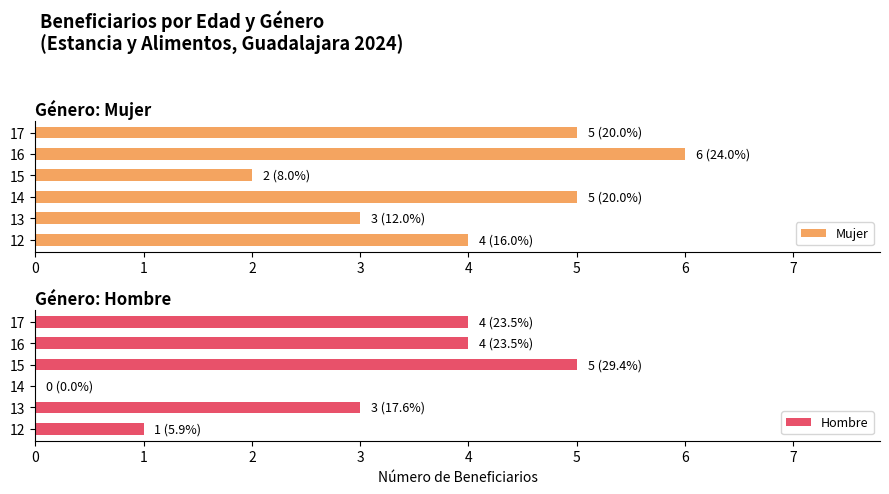

How many Hombre values are between 1 and 4?

4